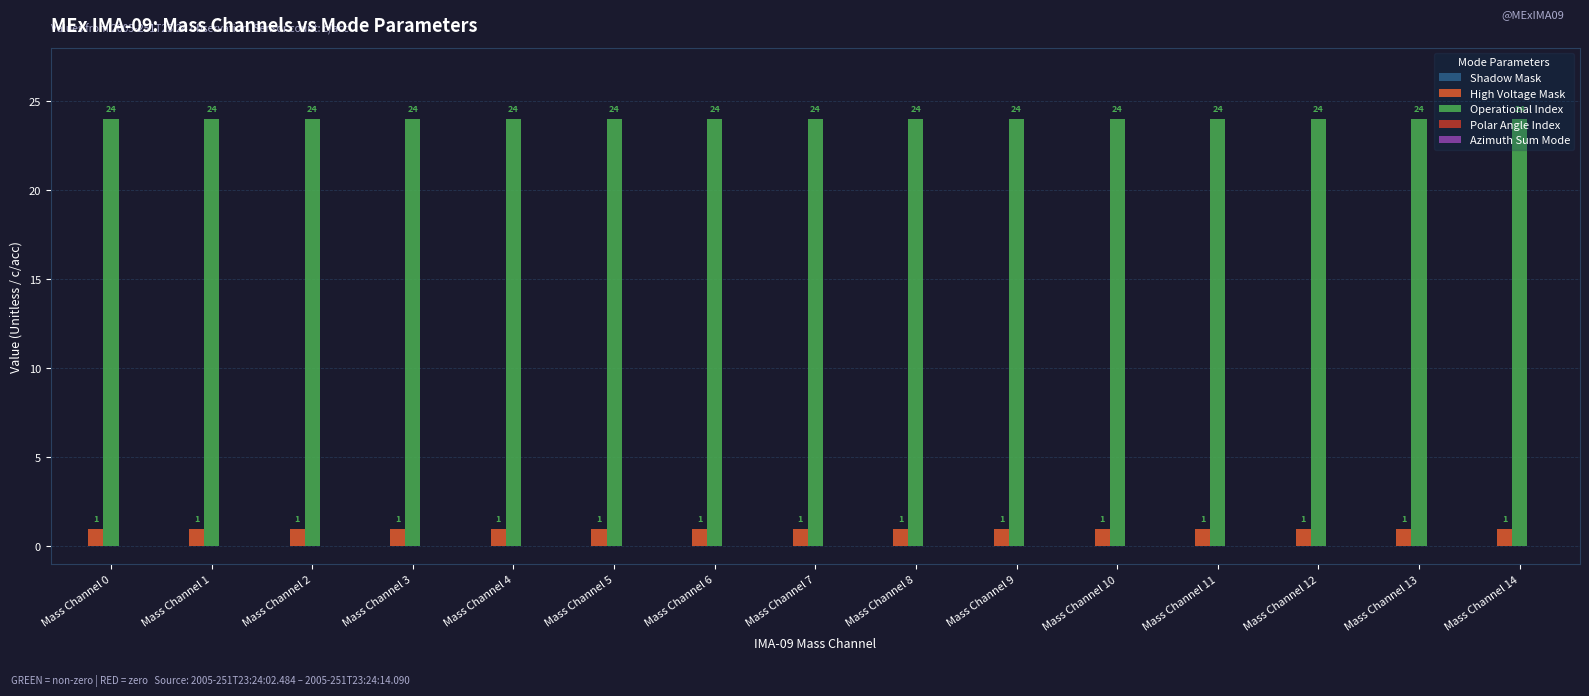

What is the difference between the highest and lowest values at Mass Channel 2?

23